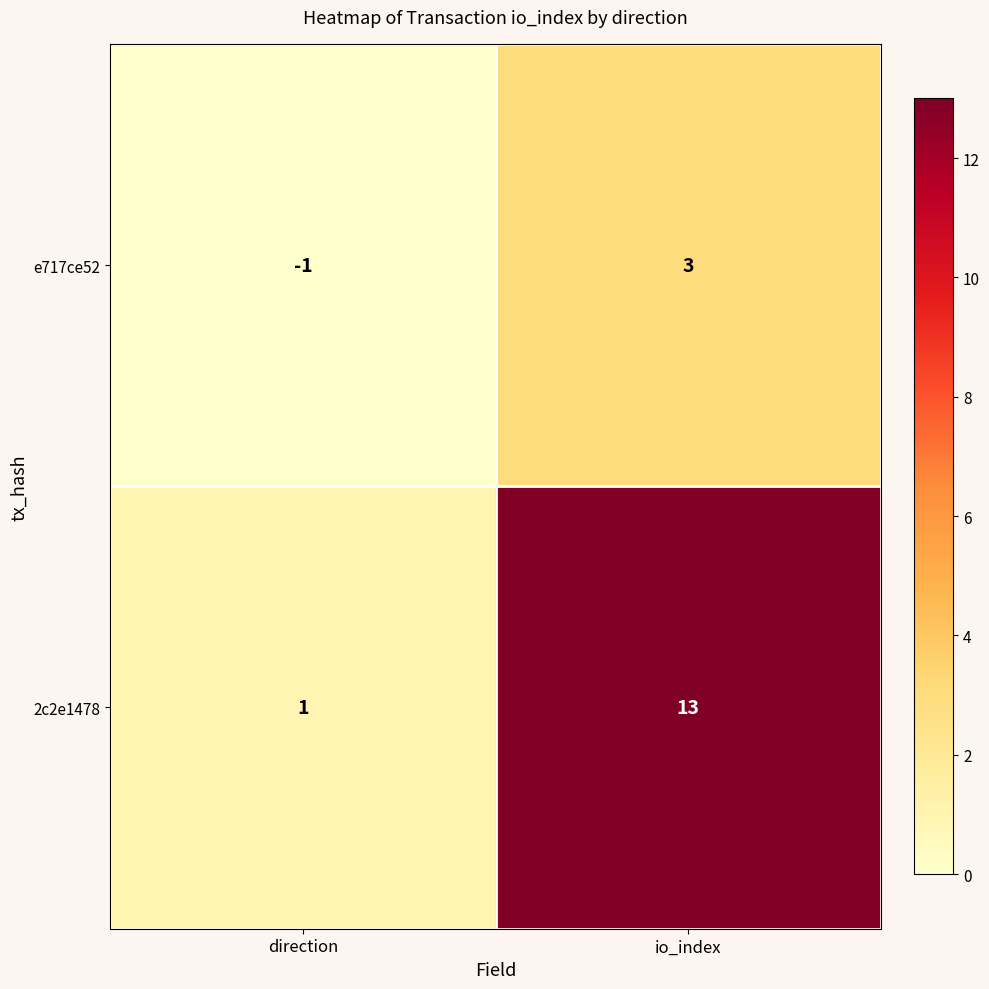

At which category is the sum across all series the highest?

io_index